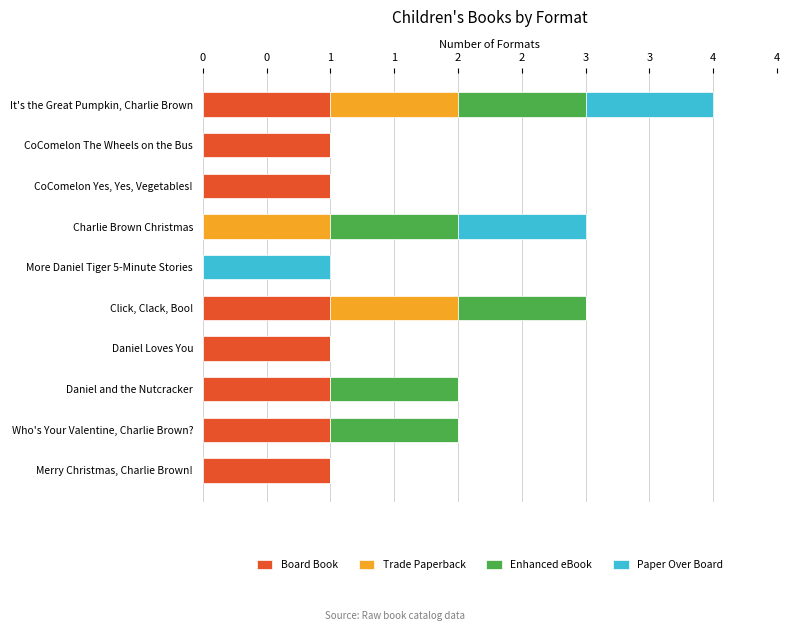

Reading left to right, transcribe all the data shown in this chart.

Board Book: 1	1	1	0	0	1	1	1	1	1
Trade Paperback: 1	0	0	1	0	1	0	0	0	0
Enhanced eBook: 1	0	0	1	0	1	0	1	1	0
Paper Over Board: 1	0	0	1	1	0	0	0	0	0